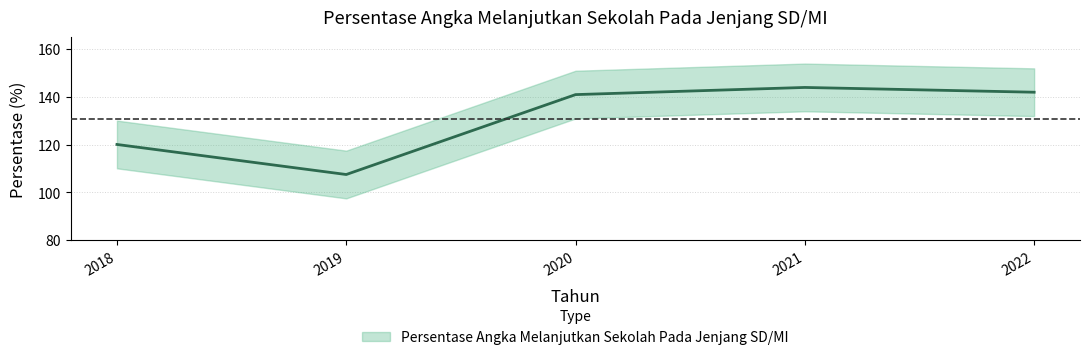

What is the sum of all values?

654.6